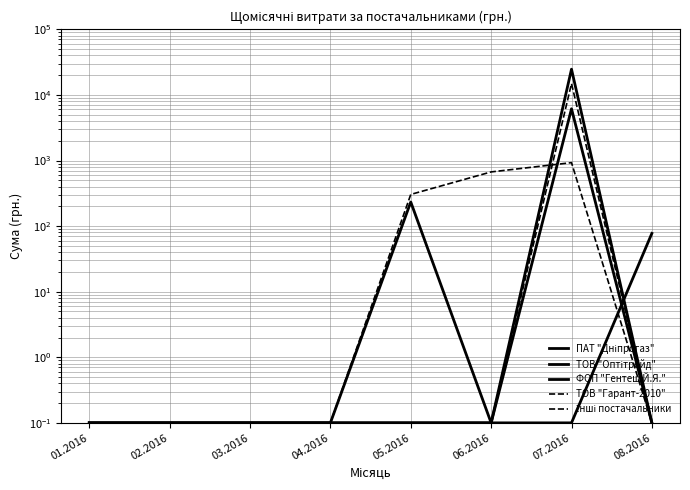

Between 04.2016 and 05.2016, which series saw the biggest shift?

Інші постачальники